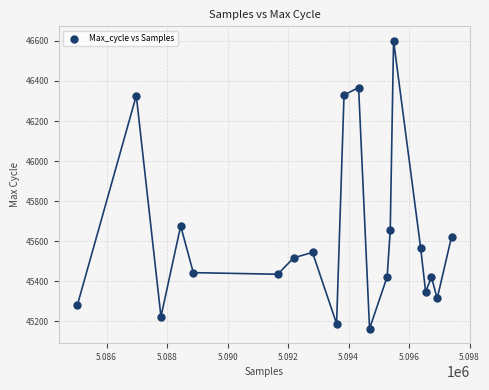

What is the range of Y values (max minus min)?

1438